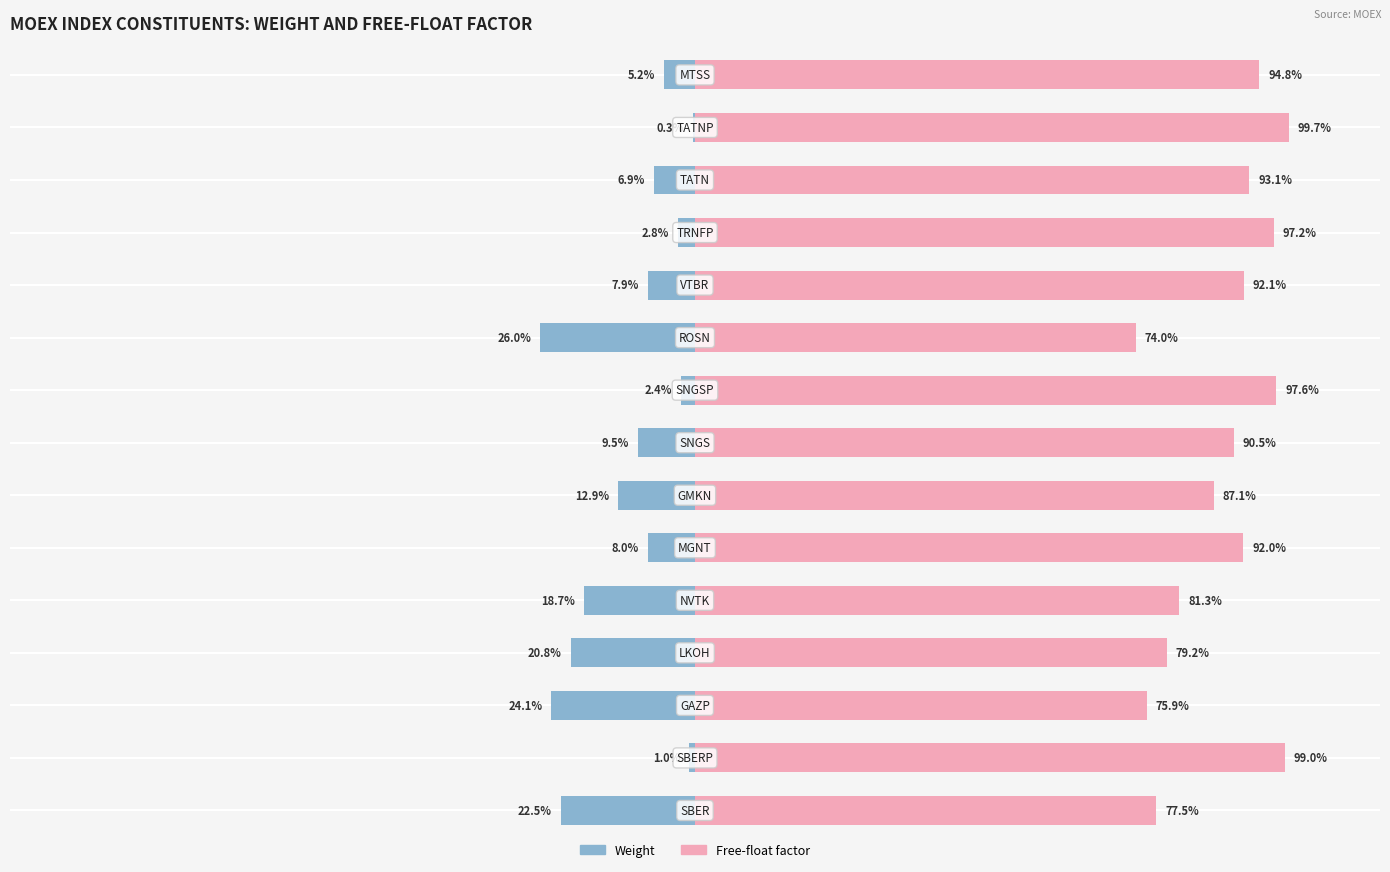

Which series changed the most between 1 and 6?

Free-float factor